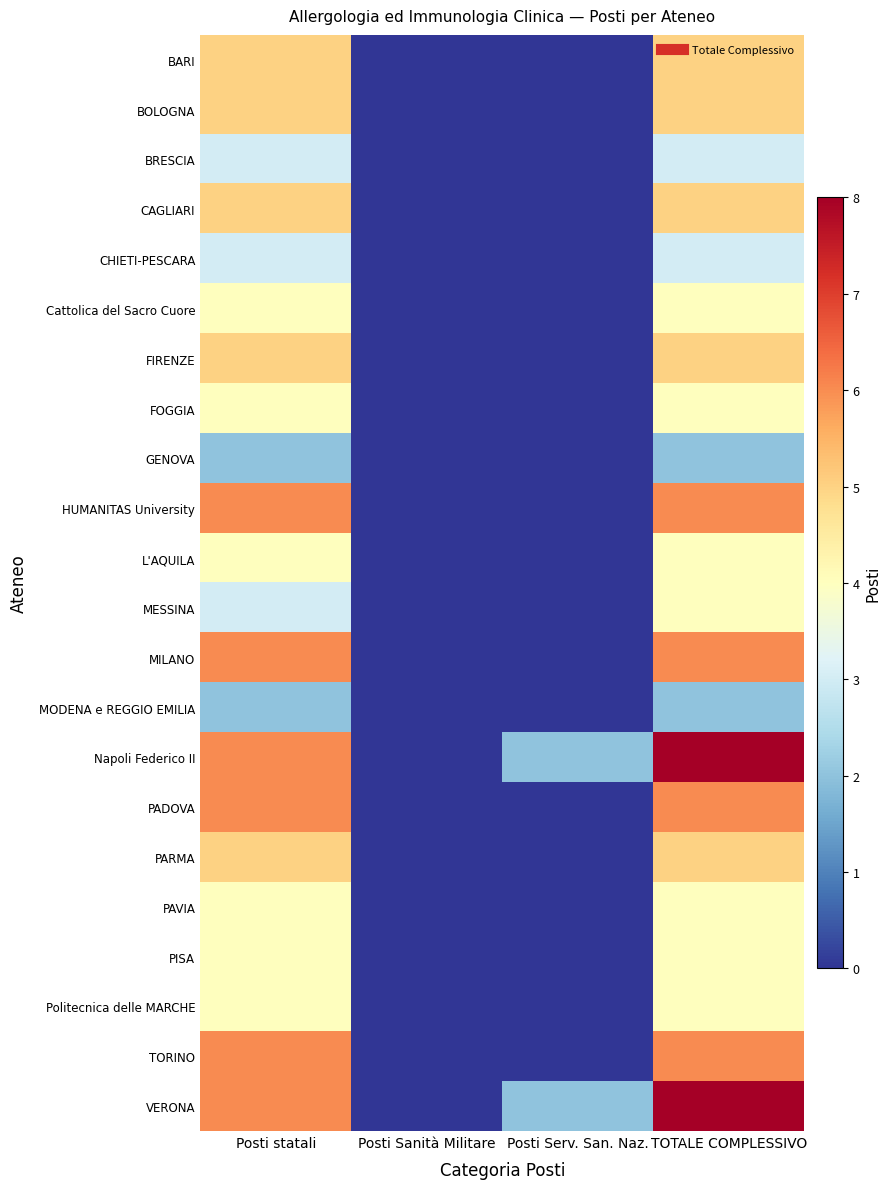

Reading left to right, extract all data points from this chart.

BARI: Posti statali=5	Posti Sanità Militare=0	Posti Serv. San. Naz.=0	TOTALE COMPLESSIVO=5
BOLOGNA: Posti statali=5	Posti Sanità Militare=0	Posti Serv. San. Naz.=0	TOTALE COMPLESSIVO=5
BRESCIA: Posti statali=3	Posti Sanità Militare=0	Posti Serv. San. Naz.=0	TOTALE COMPLESSIVO=3
CAGLIARI: Posti statali=5	Posti Sanità Militare=0	Posti Serv. San. Naz.=0	TOTALE COMPLESSIVO=5
CHIETI-PESCARA: Posti statali=3	Posti Sanità Militare=0	Posti Serv. San. Naz.=0	TOTALE COMPLESSIVO=3
Cattolica del Sacro Cuore: Posti statali=4	Posti Sanità Militare=0	Posti Serv. San. Naz.=0	TOTALE COMPLESSIVO=4
FIRENZE: Posti statali=5	Posti Sanità Militare=0	Posti Serv. San. Naz.=0	TOTALE COMPLESSIVO=5
FOGGIA: Posti statali=4	Posti Sanità Militare=0	Posti Serv. San. Naz.=0	TOTALE COMPLESSIVO=4
GENOVA: Posti statali=2	Posti Sanità Militare=0	Posti Serv. San. Naz.=0	TOTALE COMPLESSIVO=2
HUMANITAS University: Posti statali=6	Posti Sanità Militare=0	Posti Serv. San. Naz.=0	TOTALE COMPLESSIVO=6
L'AQUILA: Posti statali=4	Posti Sanità Militare=0	Posti Serv. San. Naz.=0	TOTALE COMPLESSIVO=4
MESSINA: Posti statali=3	Posti Sanità Militare=0	Posti Serv. San. Naz.=0	TOTALE COMPLESSIVO=4
MILANO: Posti statali=6	Posti Sanità Militare=0	Posti Serv. San. Naz.=0	TOTALE COMPLESSIVO=6
MODENA e REGGIO EMILIA: Posti statali=2	Posti Sanità Militare=0	Posti Serv. San. Naz.=0	TOTALE COMPLESSIVO=2
Napoli Federico II: Posti statali=6	Posti Sanità Militare=0	Posti Serv. San. Naz.=2	TOTALE COMPLESSIVO=8
PADOVA: Posti statali=6	Posti Sanità Militare=0	Posti Serv. San. Naz.=0	TOTALE COMPLESSIVO=6
PARMA: Posti statali=5	Posti Sanità Militare=0	Posti Serv. San. Naz.=0	TOTALE COMPLESSIVO=5
PAVIA: Posti statali=4	Posti Sanità Militare=0	Posti Serv. San. Naz.=0	TOTALE COMPLESSIVO=4
PISA: Posti statali=4	Posti Sanità Militare=0	Posti Serv. San. Naz.=0	TOTALE COMPLESSIVO=4
Politecnica delle MARCHE: Posti statali=4	Posti Sanità Militare=0	Posti Serv. San. Naz.=0	TOTALE COMPLESSIVO=4
TORINO: Posti statali=6	Posti Sanità Militare=0	Posti Serv. San. Naz.=0	TOTALE COMPLESSIVO=6
VERONA: Posti statali=6	Posti Sanità Militare=0	Posti Serv. San. Naz.=2	TOTALE COMPLESSIVO=8